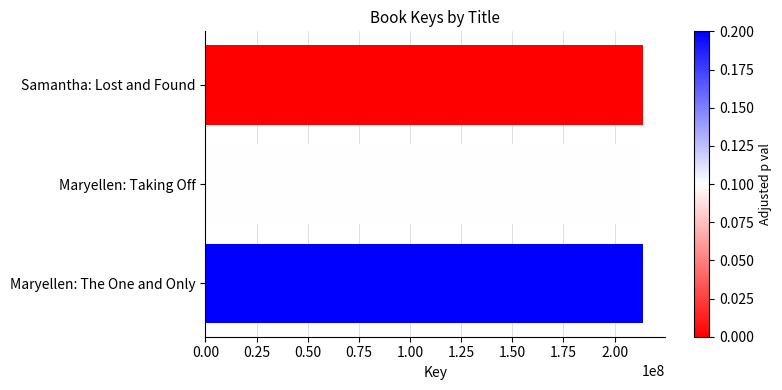

How many bars are there in total?

3